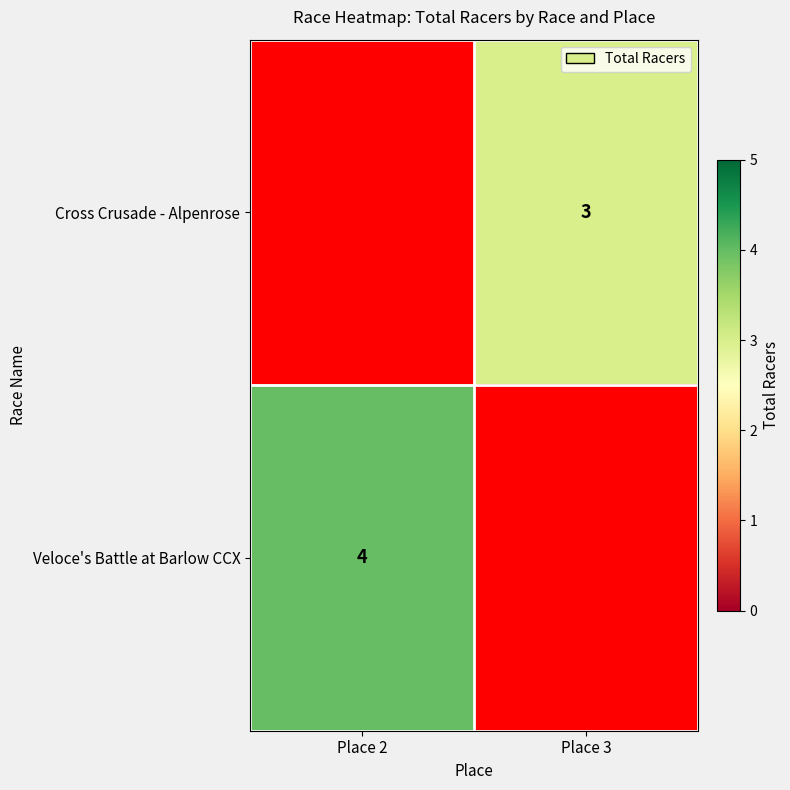

At which category is the sum across all series the highest?

Place 2